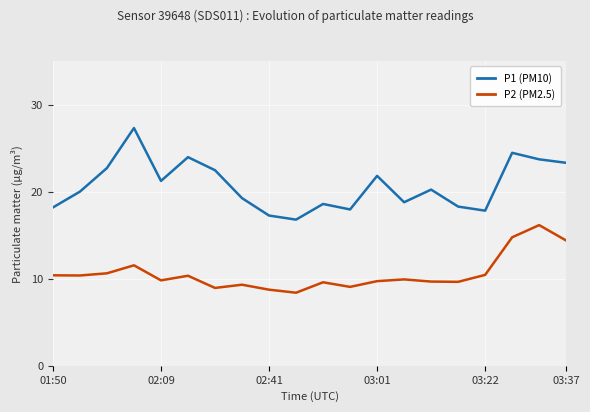

What is the lowest value of the P1 (PM10) series?

16.8